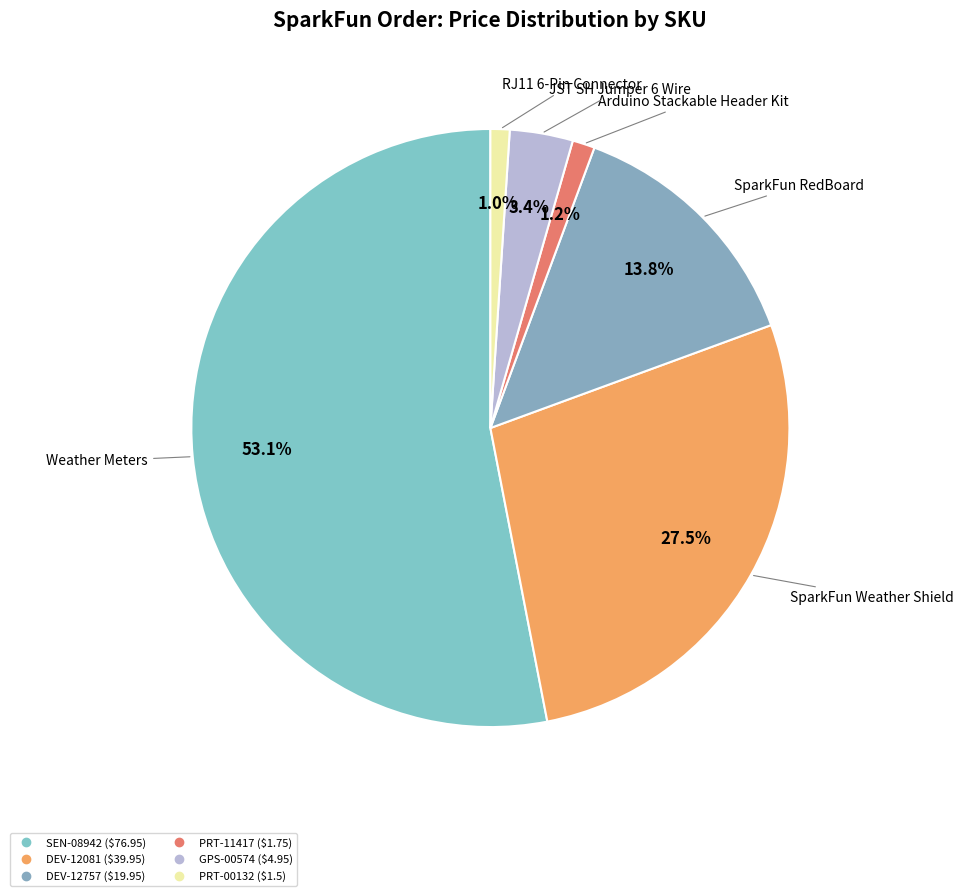

What percentage is the PRT-00132 slice, to the nearest percent?

1%